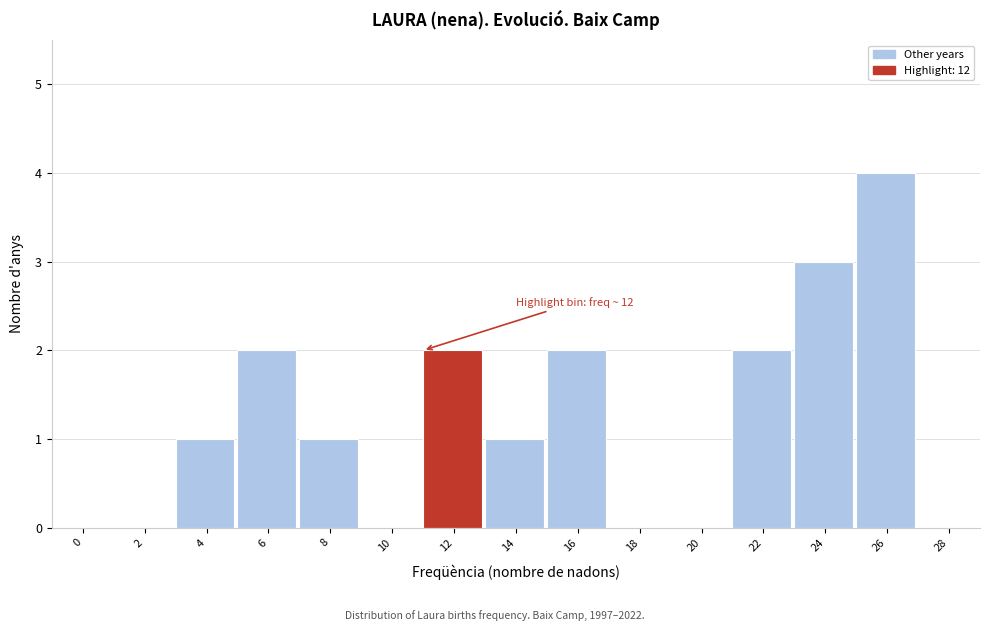

Reading left to right, transcribe all the data shown in this chart.

0=0	2=0	4=1	6=2	8=1	10=0	12=2	14=1	16=2	18=0	20=0	22=2	24=3	26=4	28=0